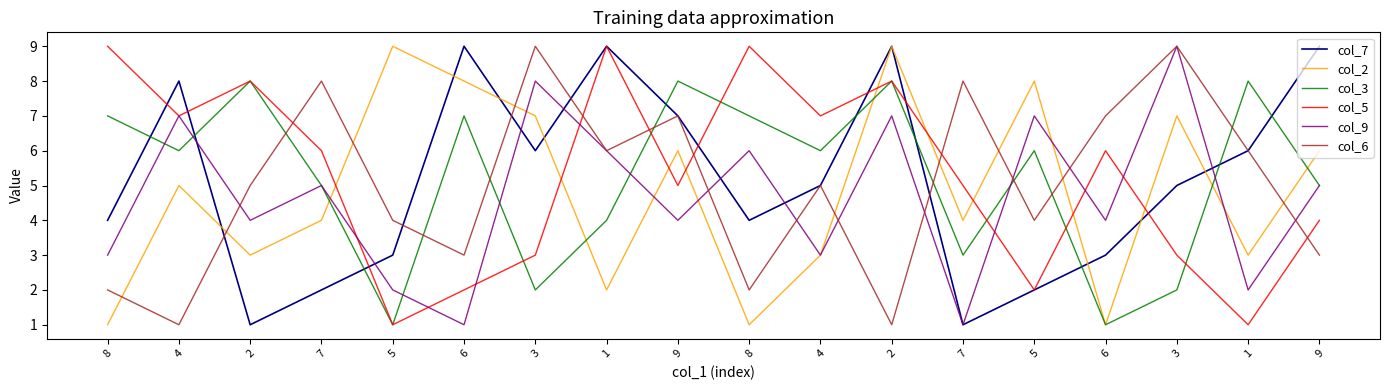

How many lines are shown in the chart?

6